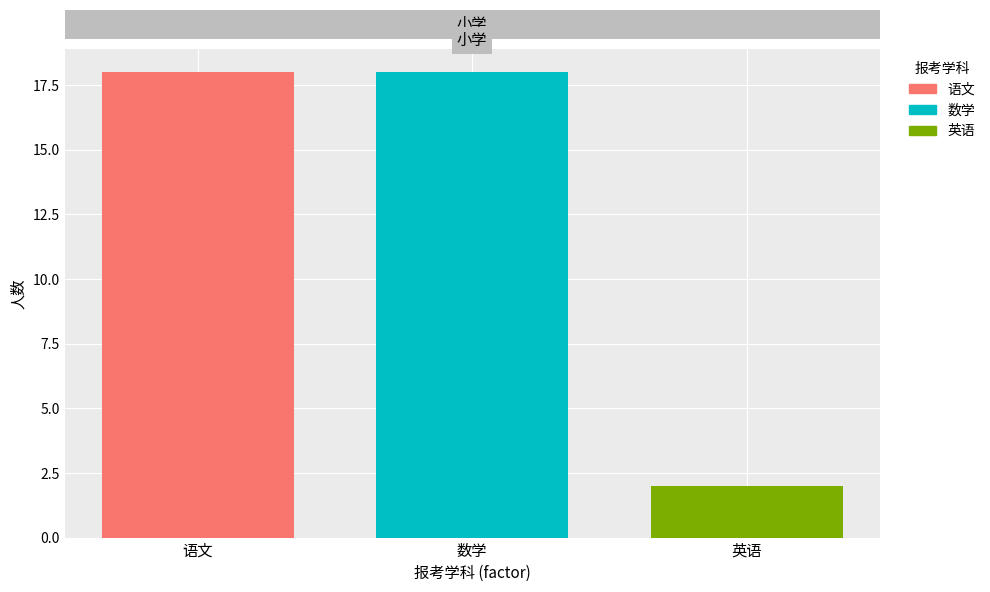

How many bars are there in total?

3